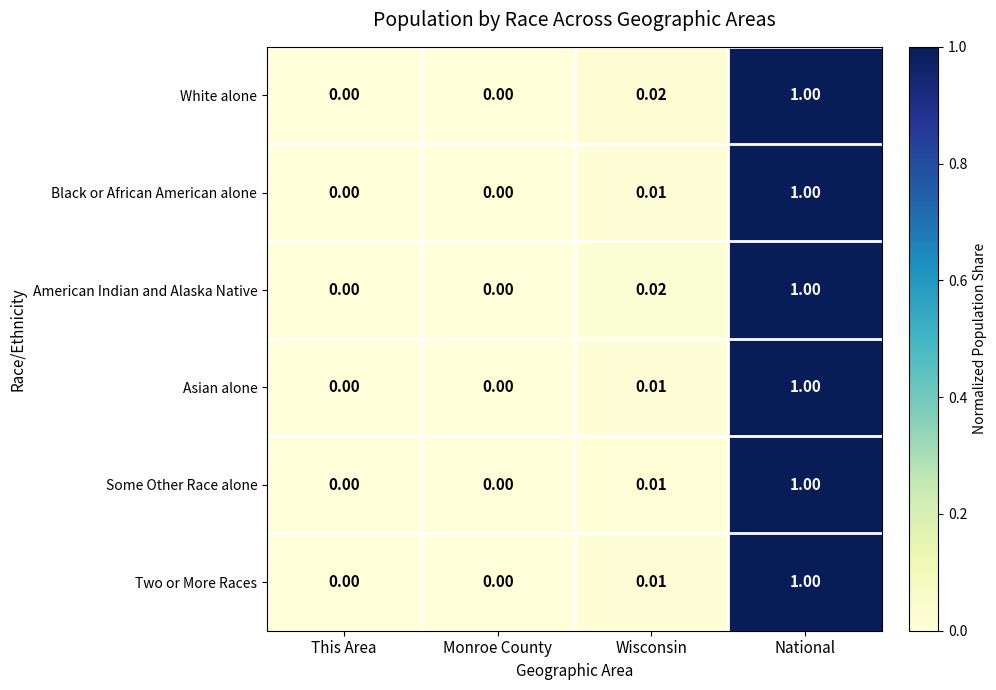

What is the greatest value displayed?

1.0